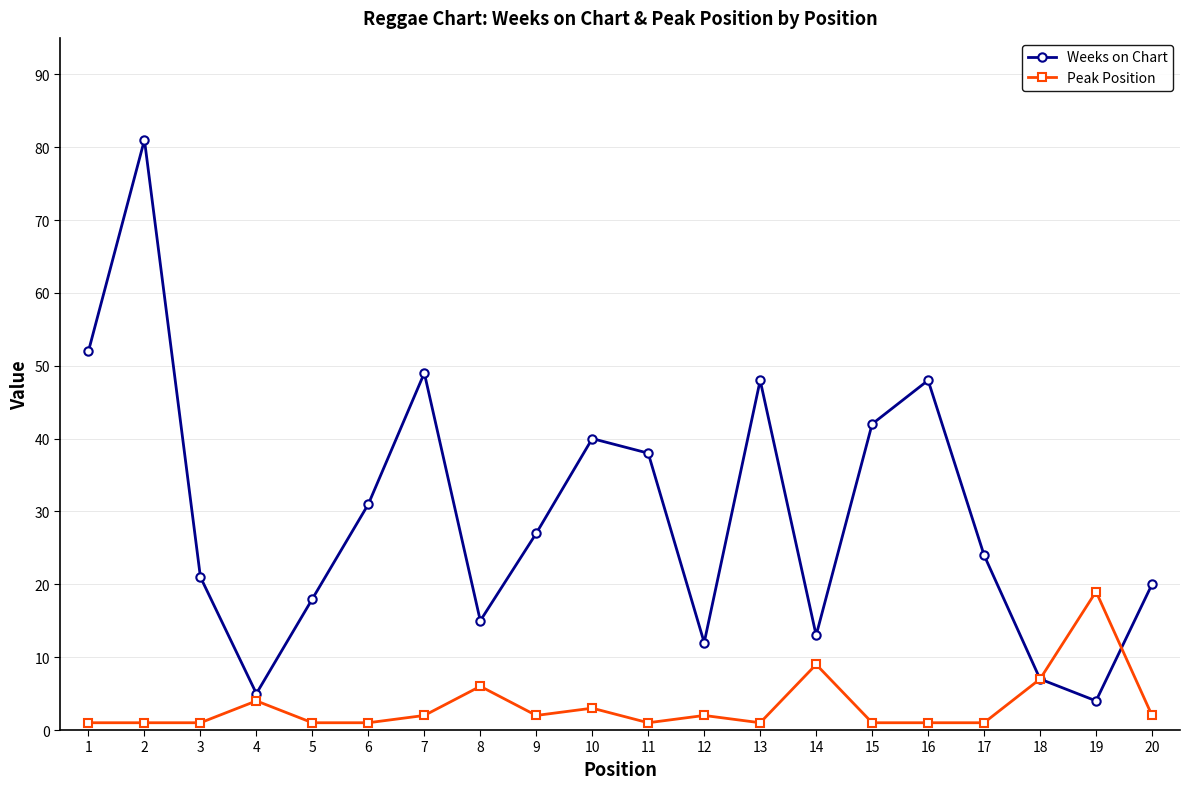

Where is Weeks on Chart nearest to the value 42?

15